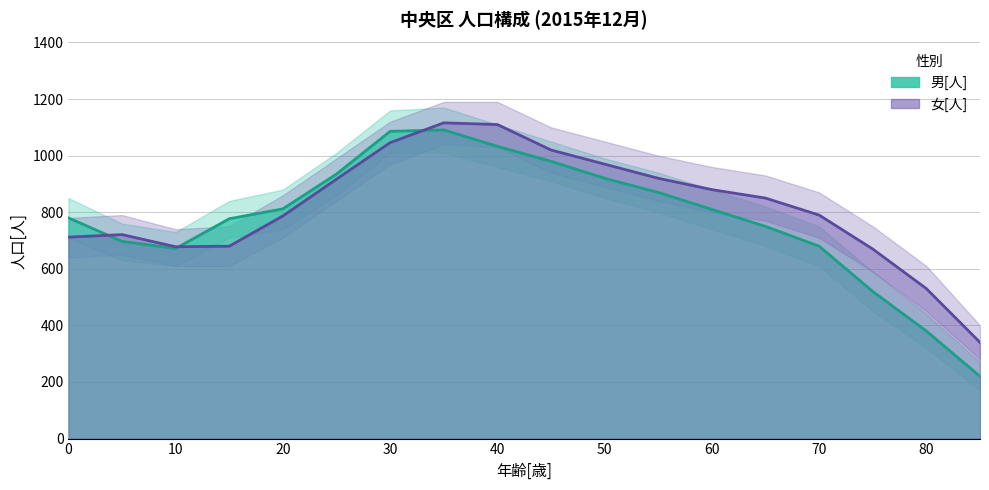

How many interior local valleys does the 女[人] series have?

1